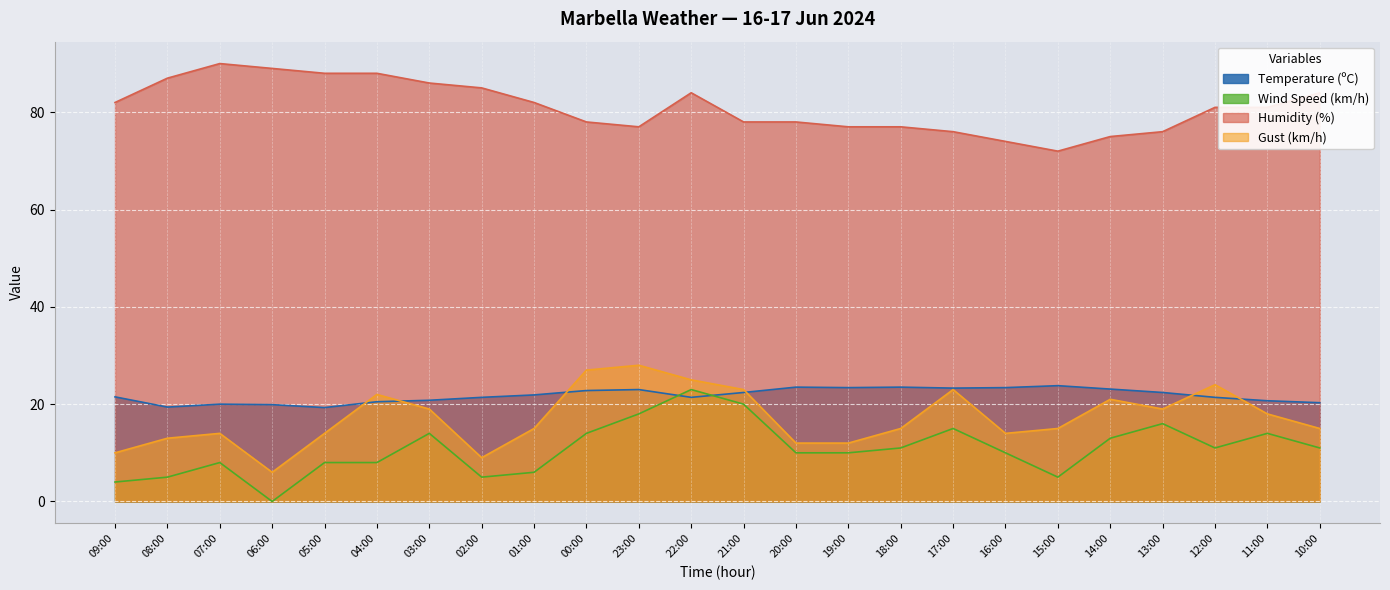

Which label corresponds to the smallest value in the chart?

06:00